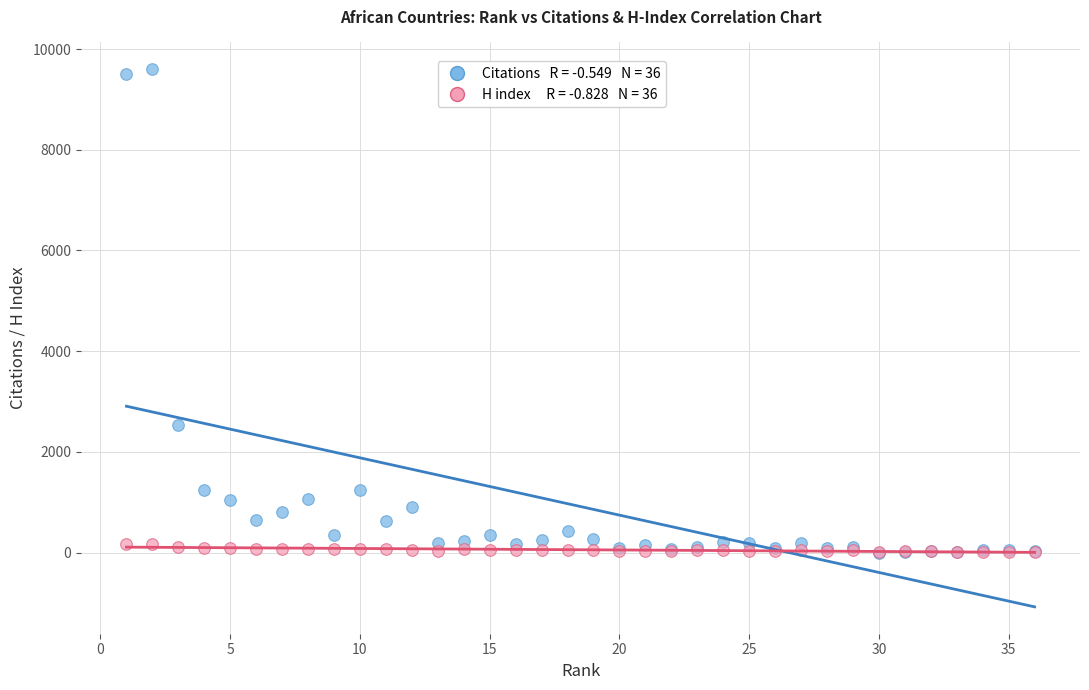

Across all series, what Y value is closest to 4799?

2525